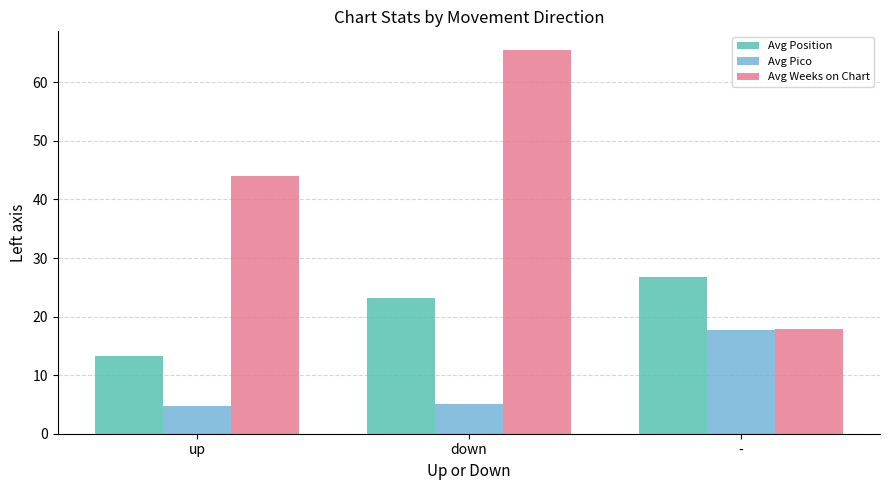

What is the sum of the Avg Pico values at up and -?

22.4